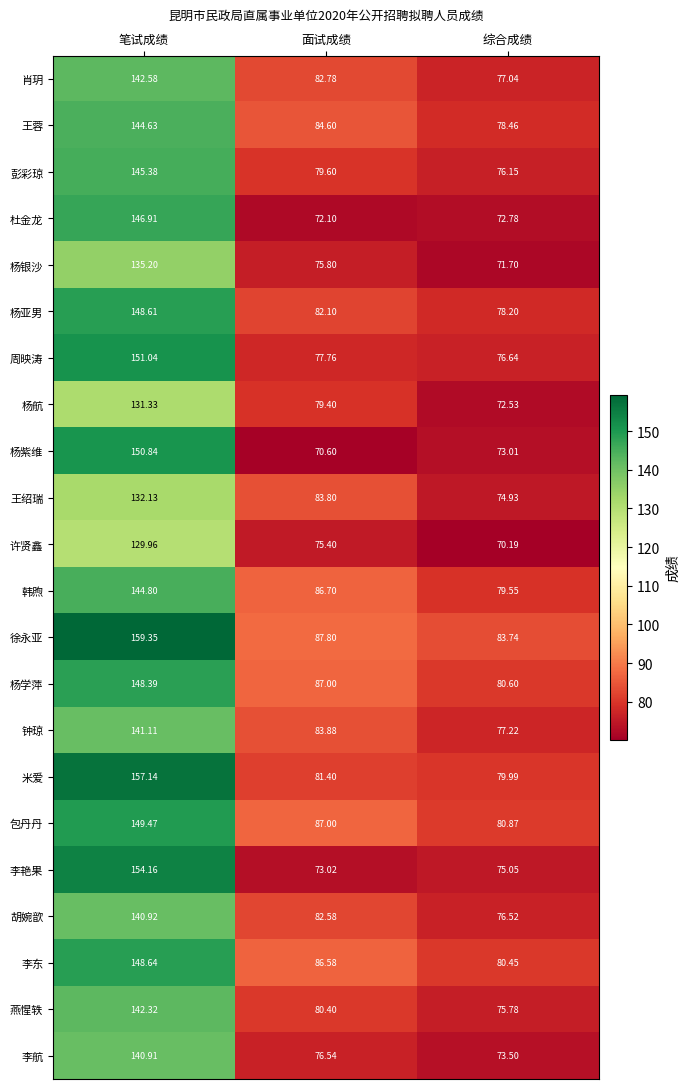

Is the value of 杨银沙 at 笔试成绩 greater than the value of 胡婉歆 at 面试成绩?

Yes